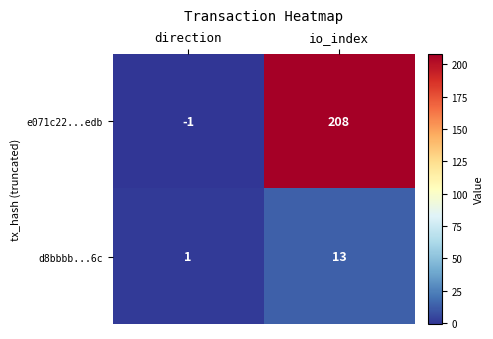

How many positive values does the e071c22...edb series have?

1